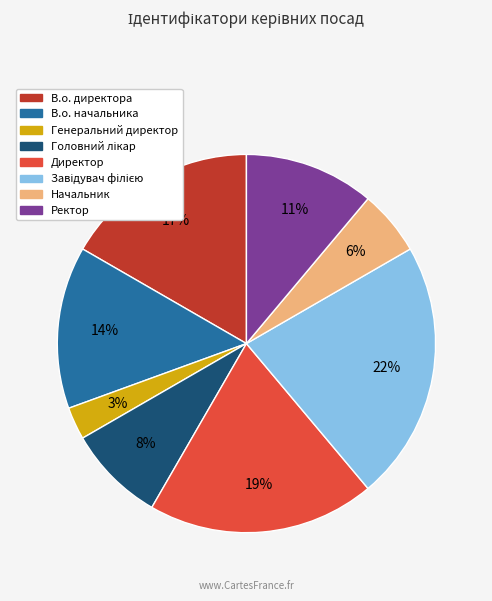

Do Директор and Ректор together represent more than half of the pie?

No